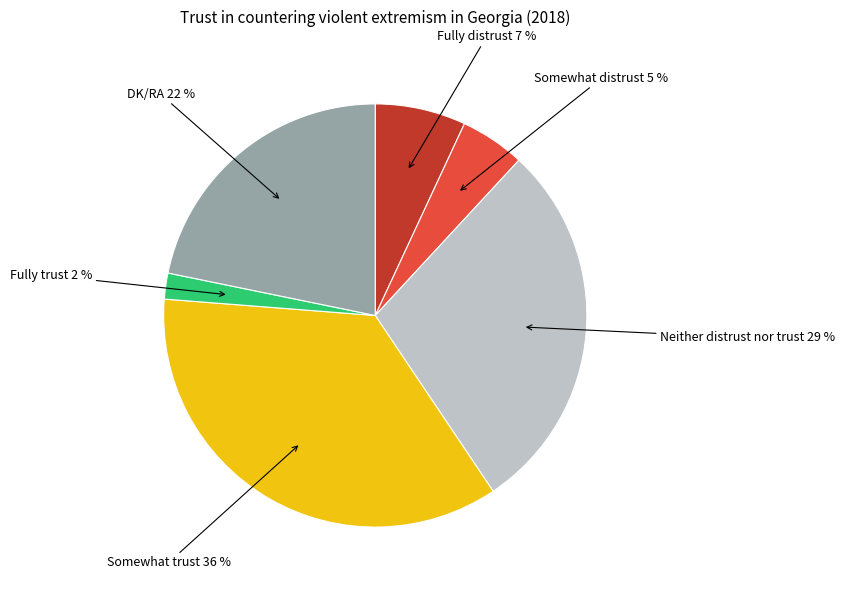

Is there a majority slice in this chart?

No